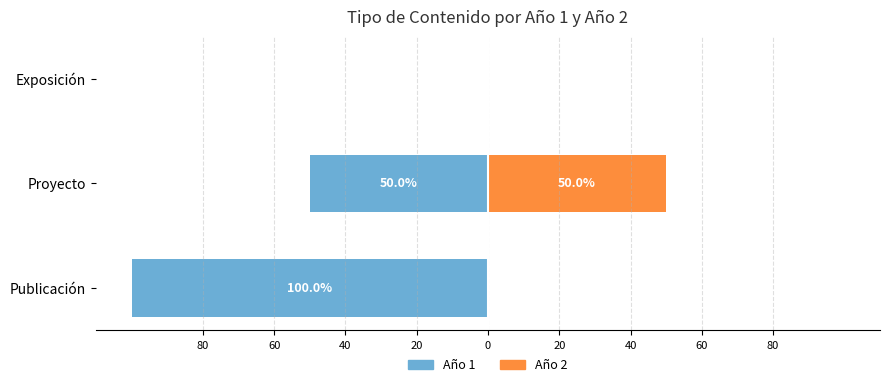

Rank the series at Proyecto from highest to lowest value.

Año 2, Año 1